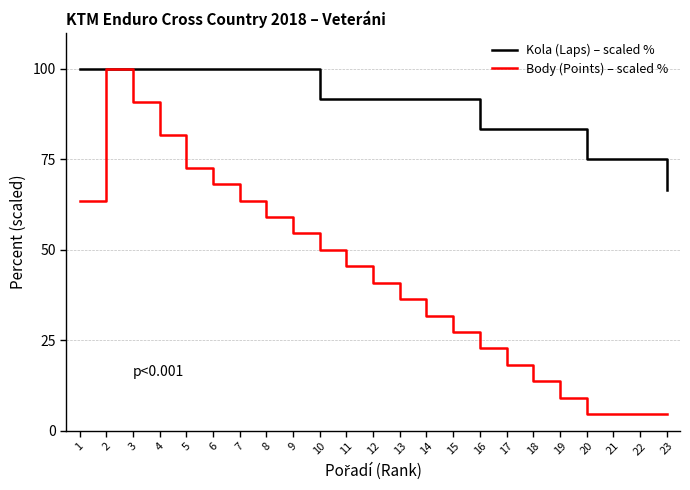

What is the total value across all series at 23?

71.2